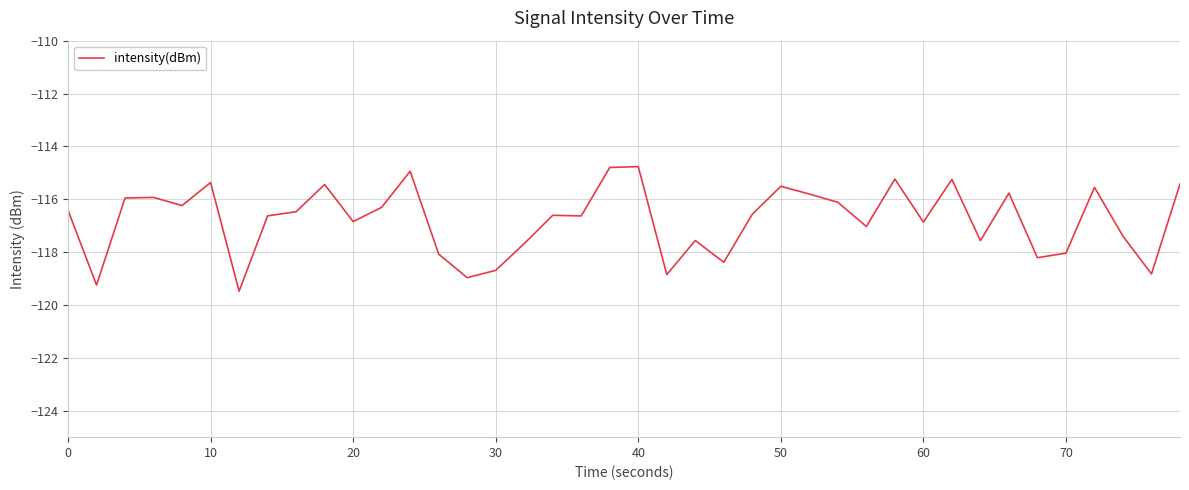

What is the sum of all values?

-4671.4